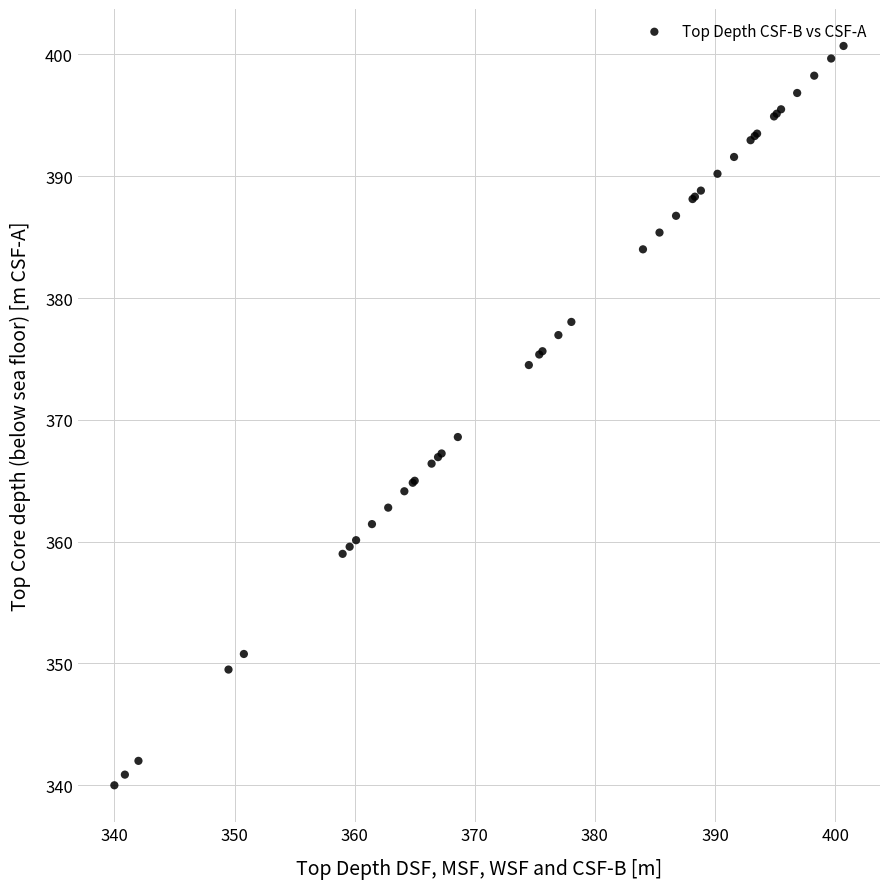

What Y value in the scatter plot is closest to 370?

368.6